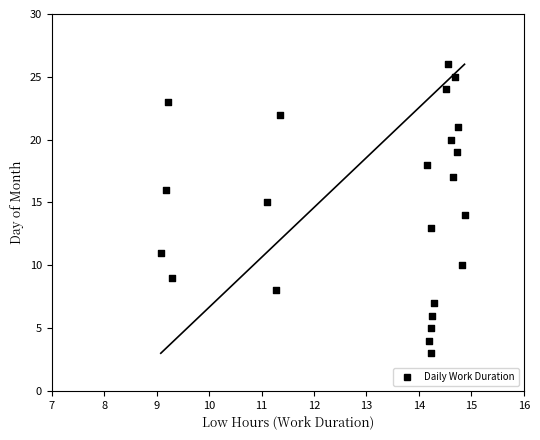

What is the range of Y values (max minus min)?

23